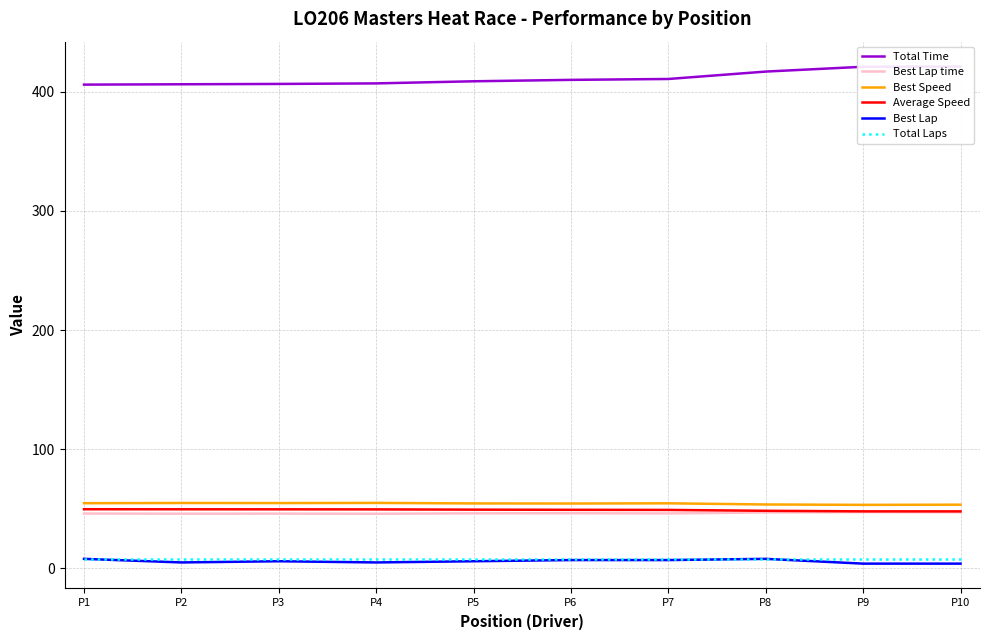

Count the number of data series in this chart.

6